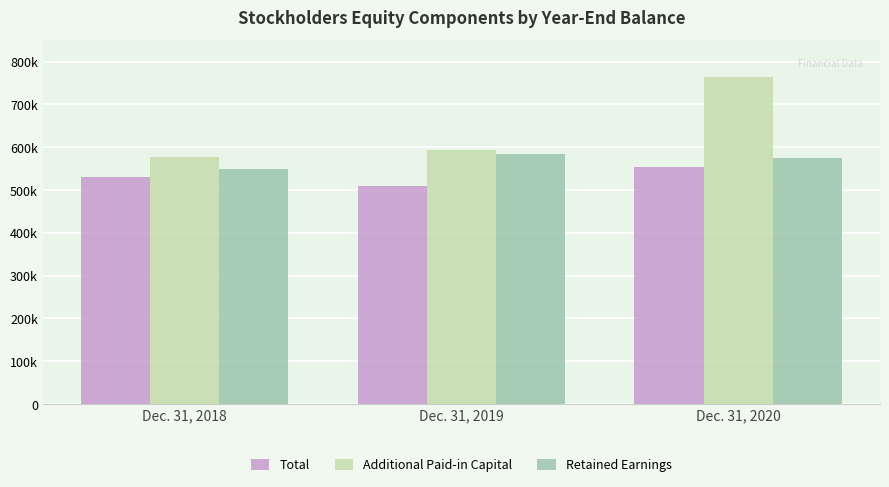

At which label does Total reach its minimum?

Dec. 31, 2019